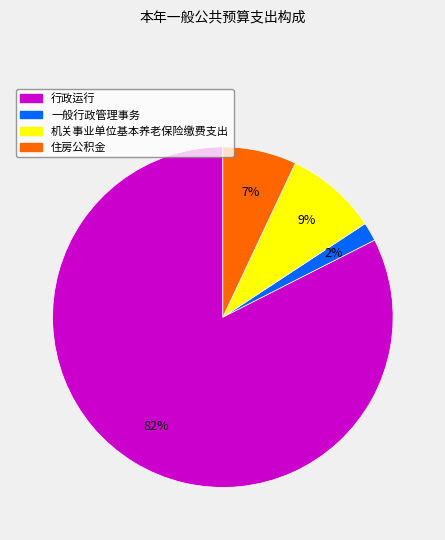

Is 行政运行 the majority of the pie?

Yes